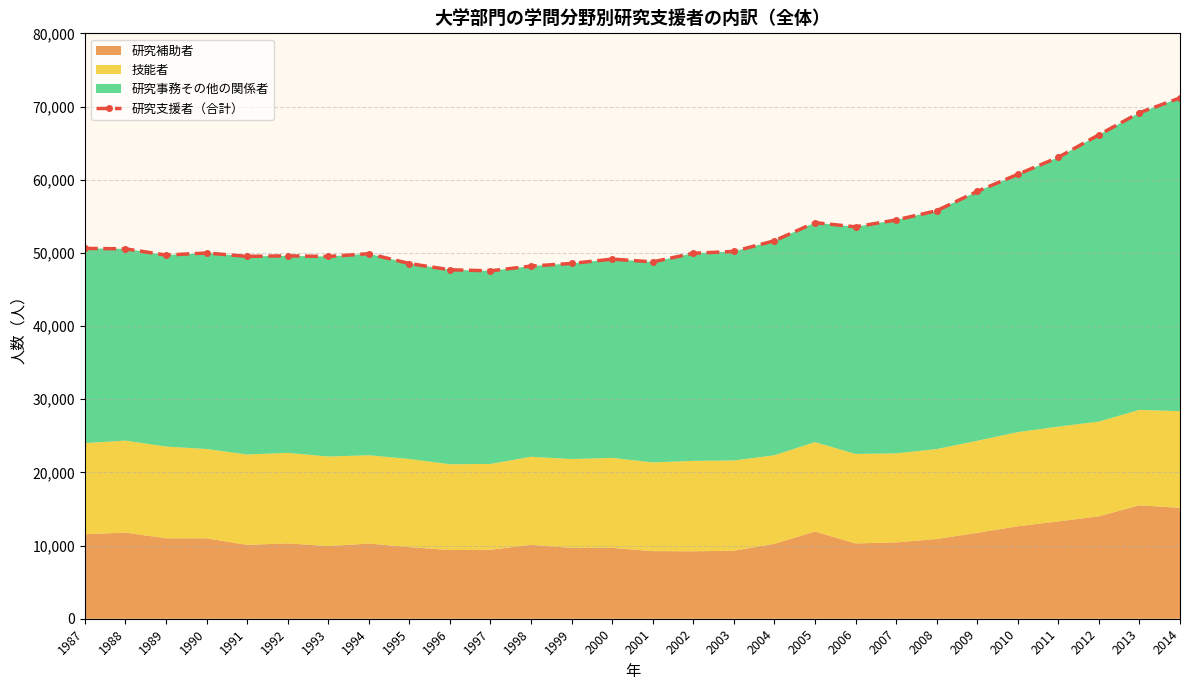

Which has a higher value, 2014 or 1993?

2014